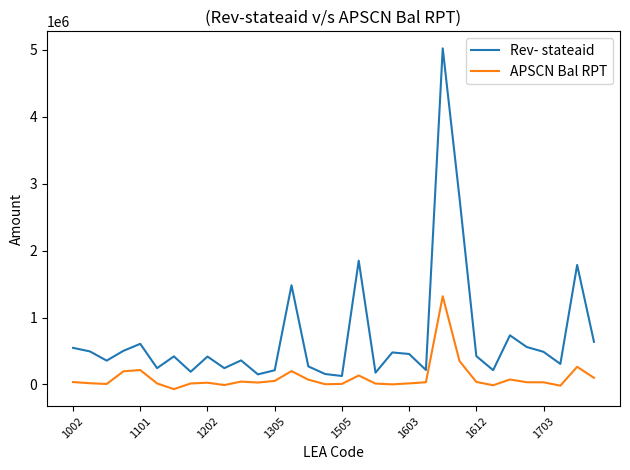

Rank the series by their maximum value, from lowest to highest.

APSCN Bal RPT, Rev- stateaid